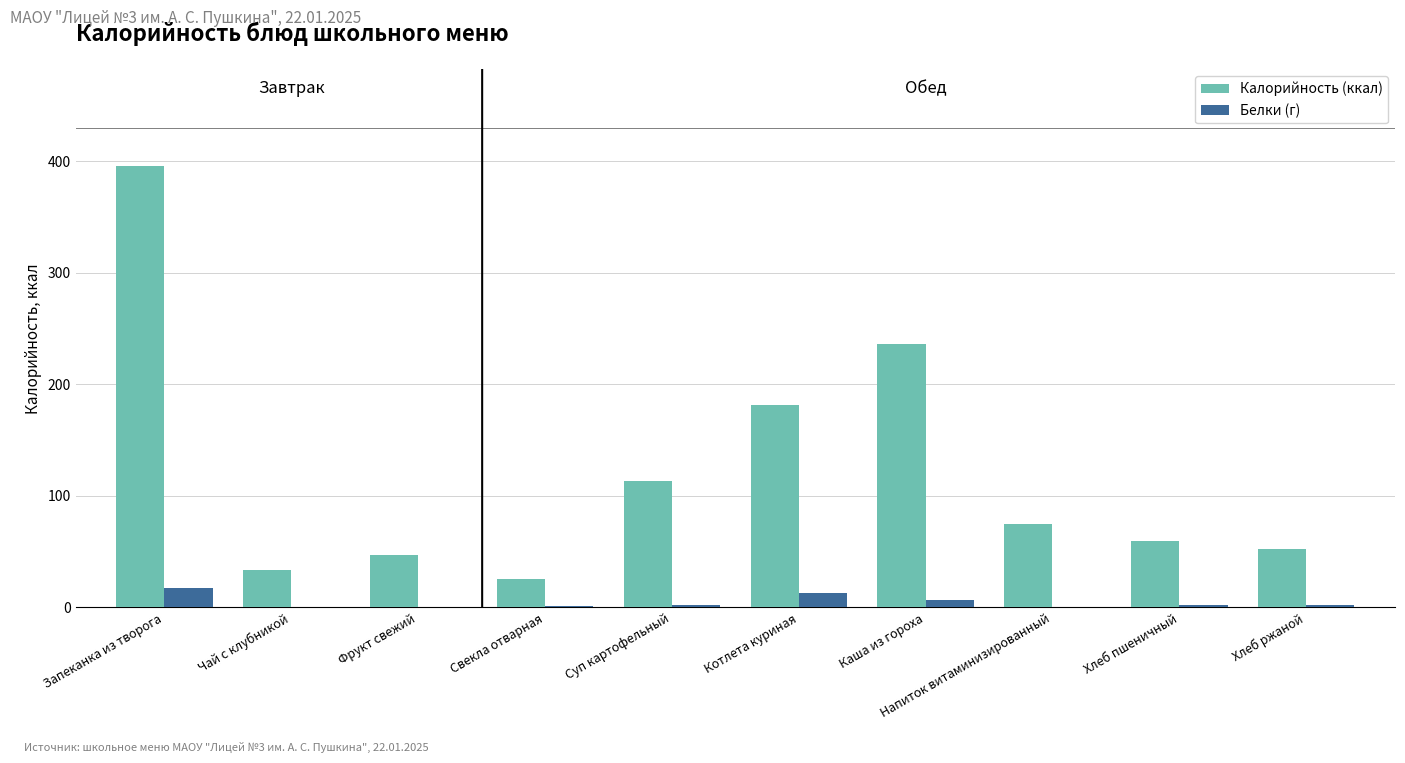

What is the highest value of the Белки (г) series?

17.1